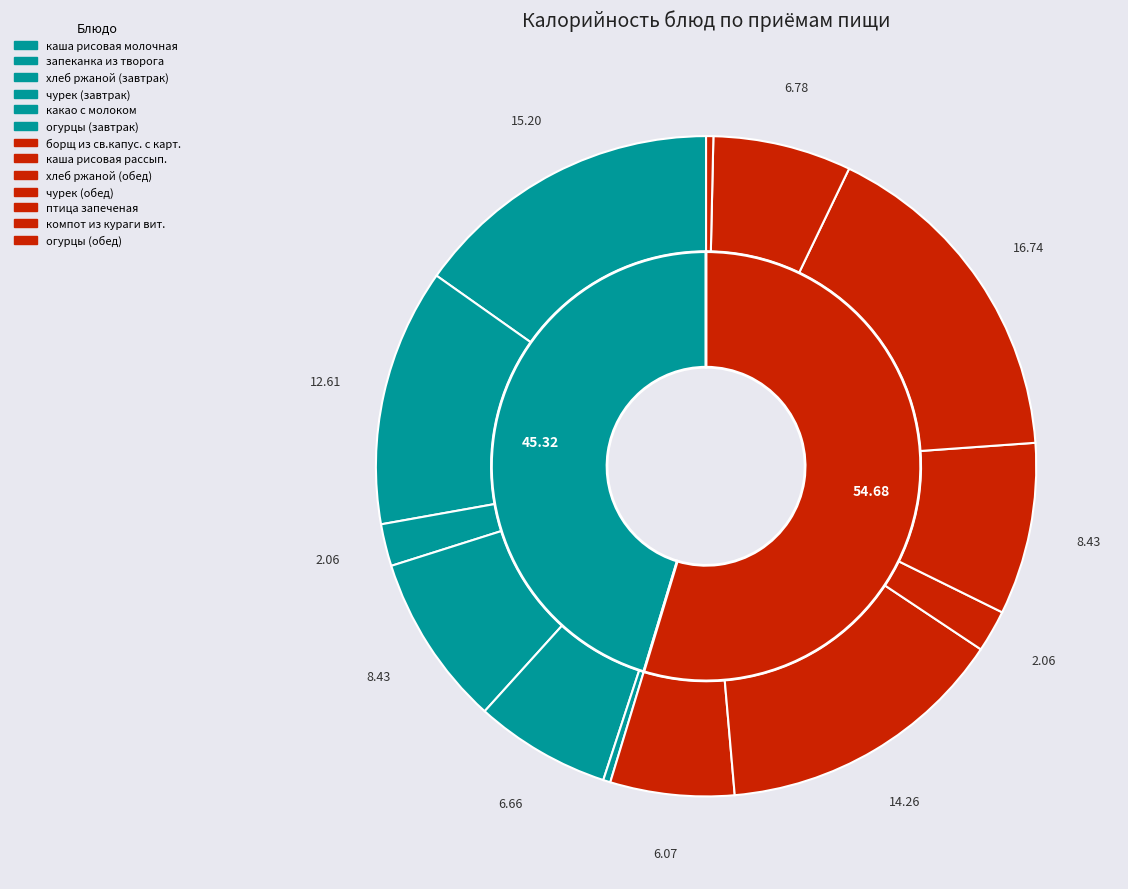

To the nearest percent, what is the combined percentage of хлеб ржаной (завтрак) and какао с молоком?

9%